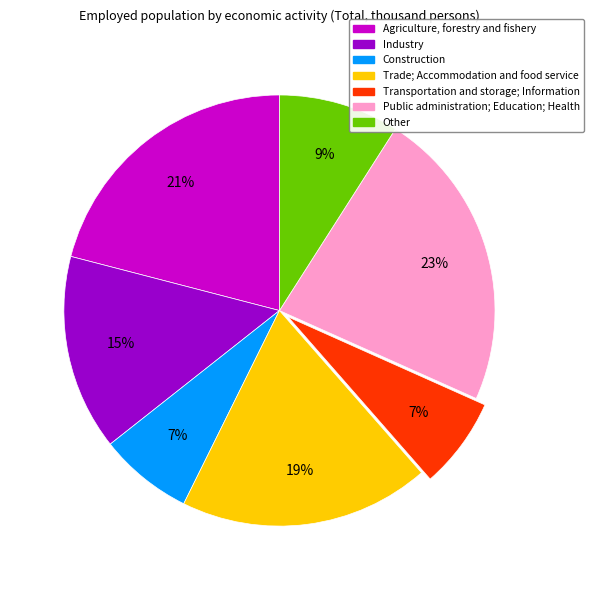

Is it true that Other is 1% of the pie?

False